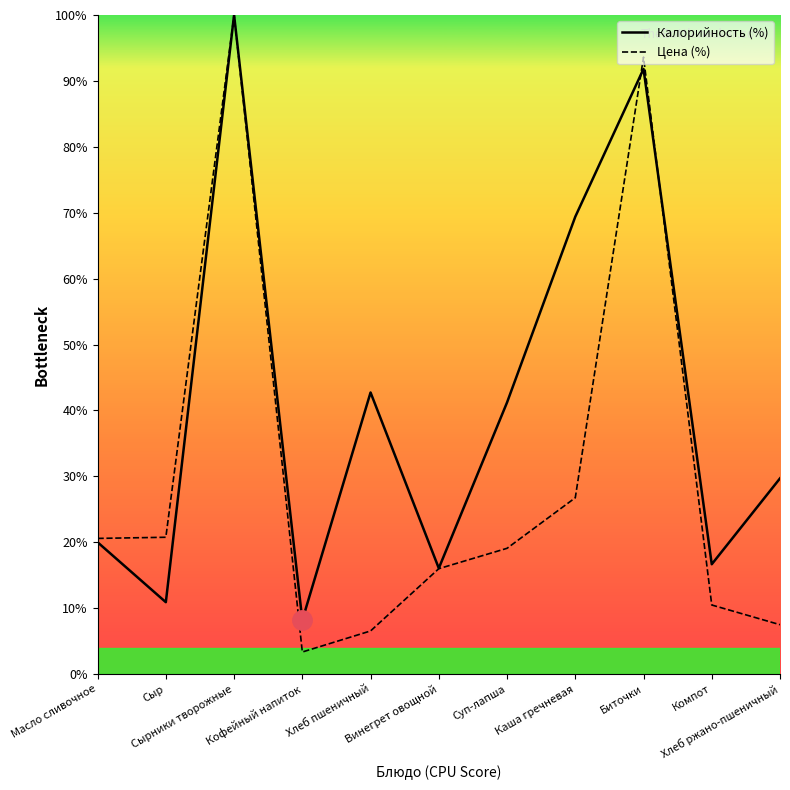

What are all the series names shown in the legend?

Калорийность (%), Цена (%)